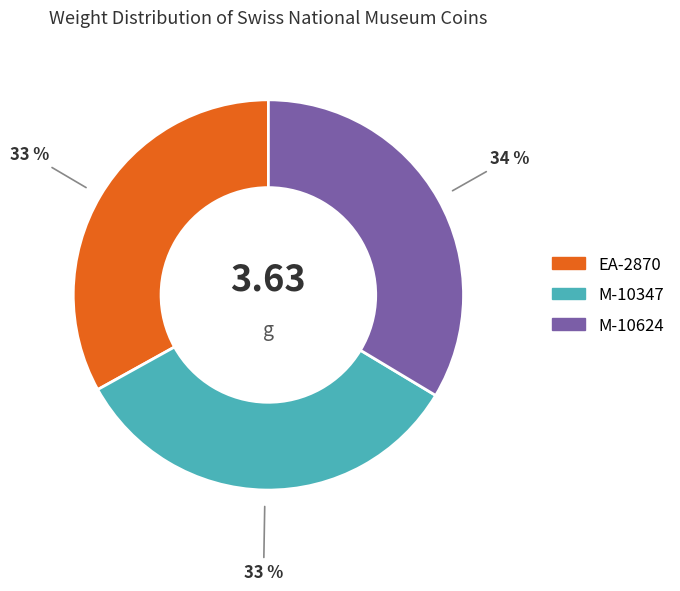

What percentage is the M-10347 slice, to the nearest percent?

33%